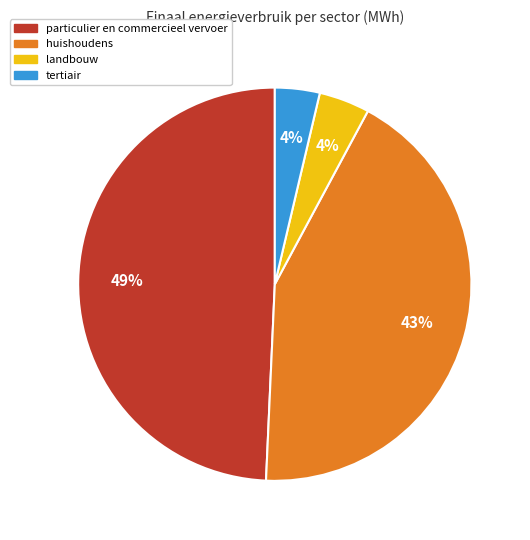

To the nearest percent, what is the average slice percentage?

25%